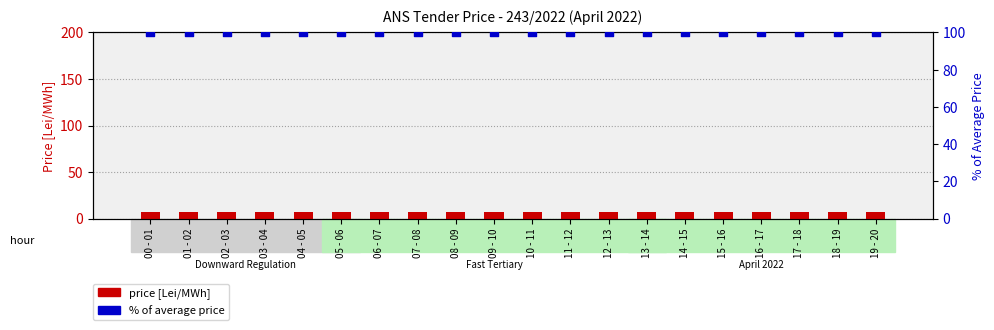

Which series has the largest total across all categories?

% of average